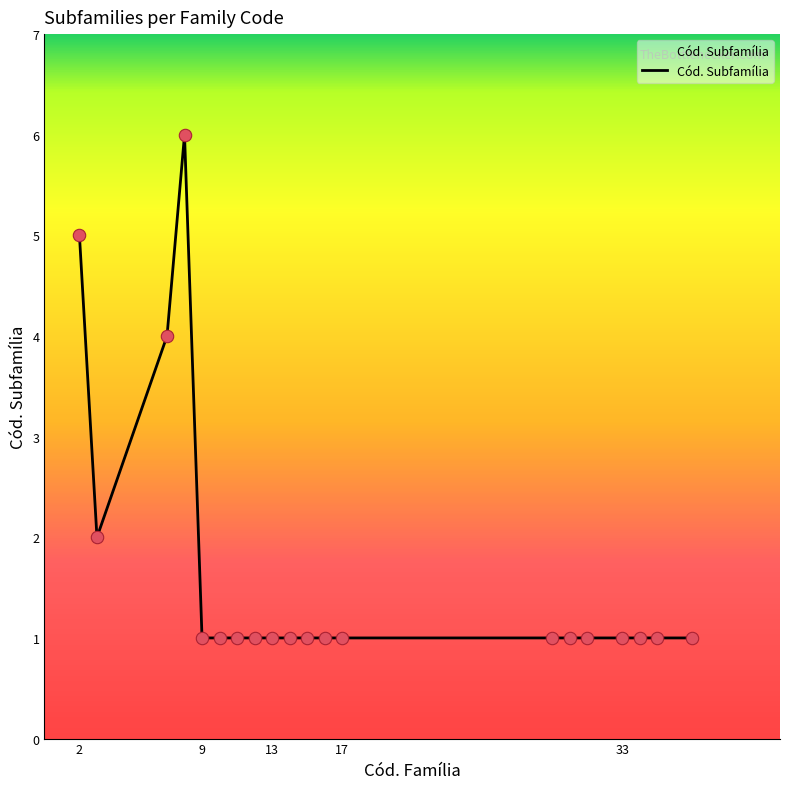

What is the greatest value displayed?

6